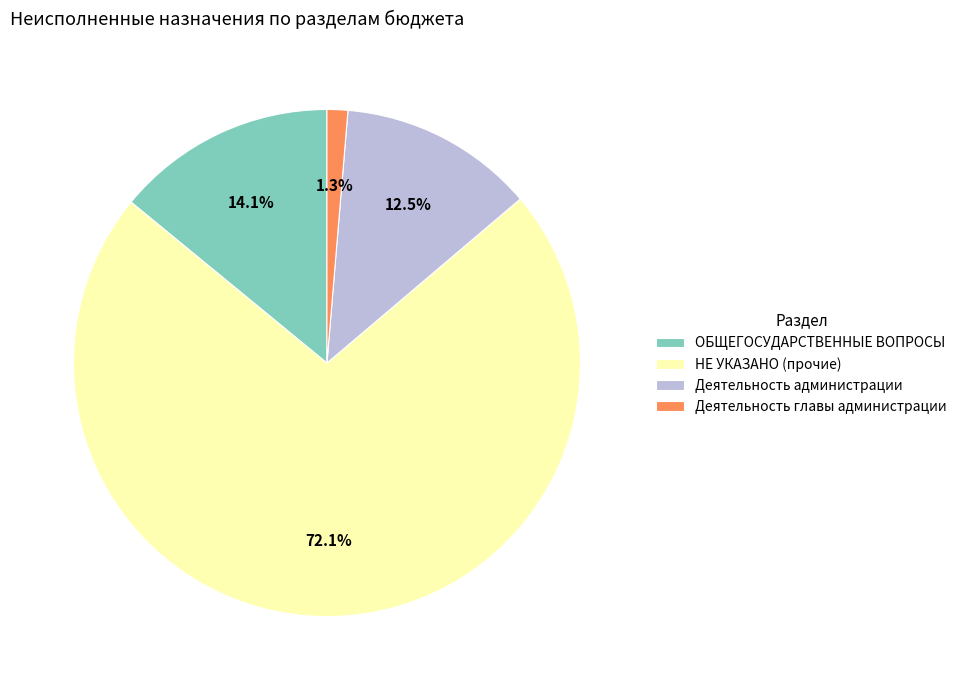

Which slice is the largest?

НЕ УКАЗАНО (прочие)